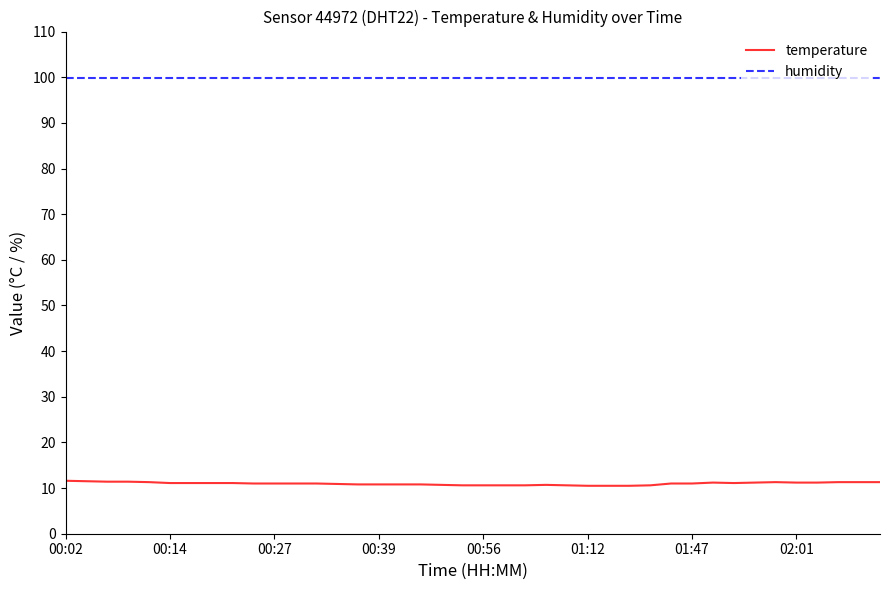

Which series has the widest spread of values?

temperature